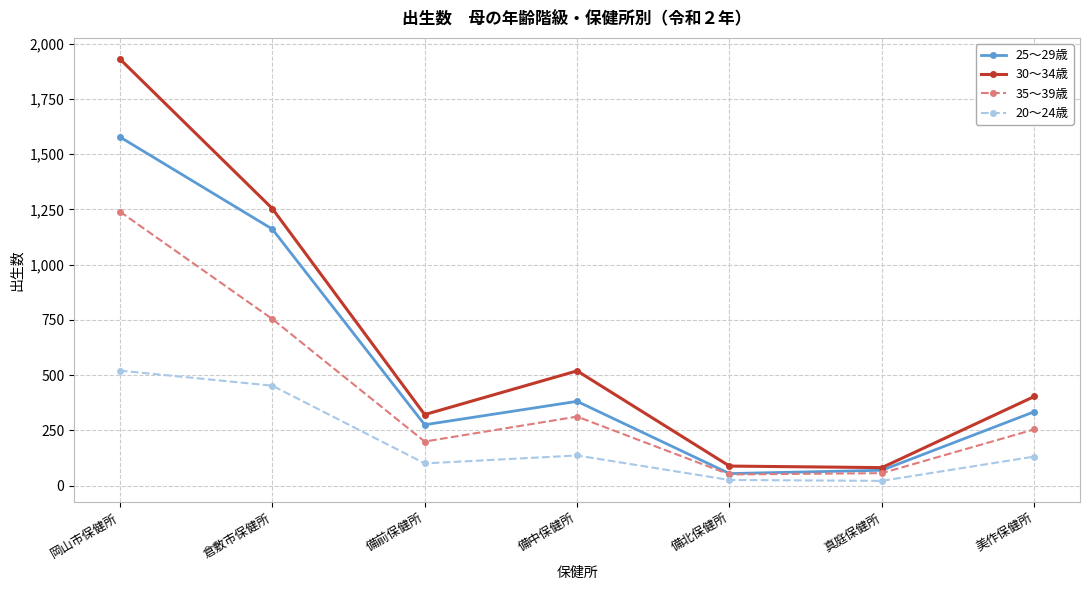

True or false: 20～24歳 and 30～34歳 intersect in this chart.

False